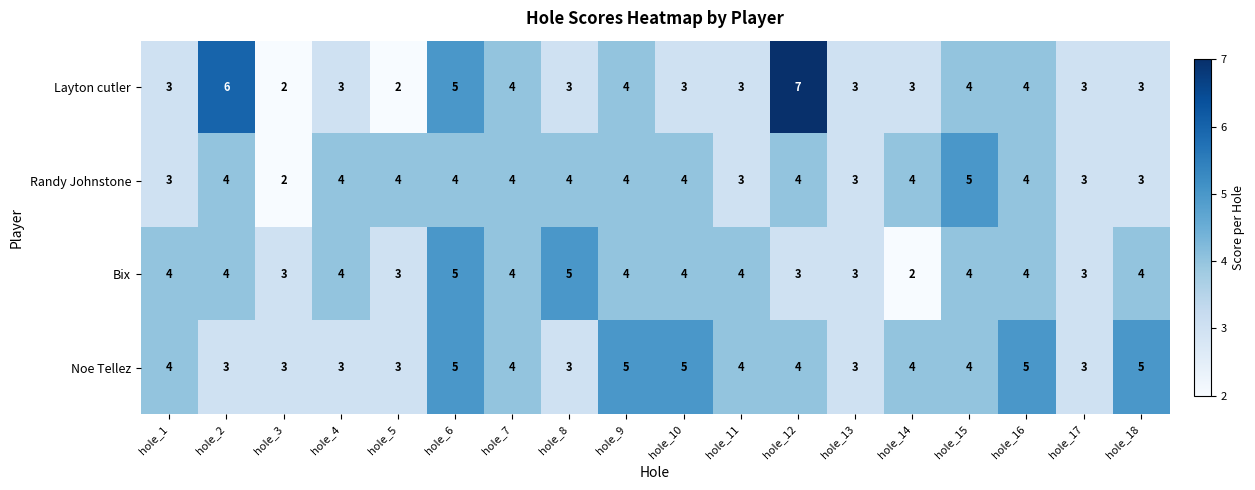

What is the difference between the maximum and minimum values in the Layton cutler series?

5